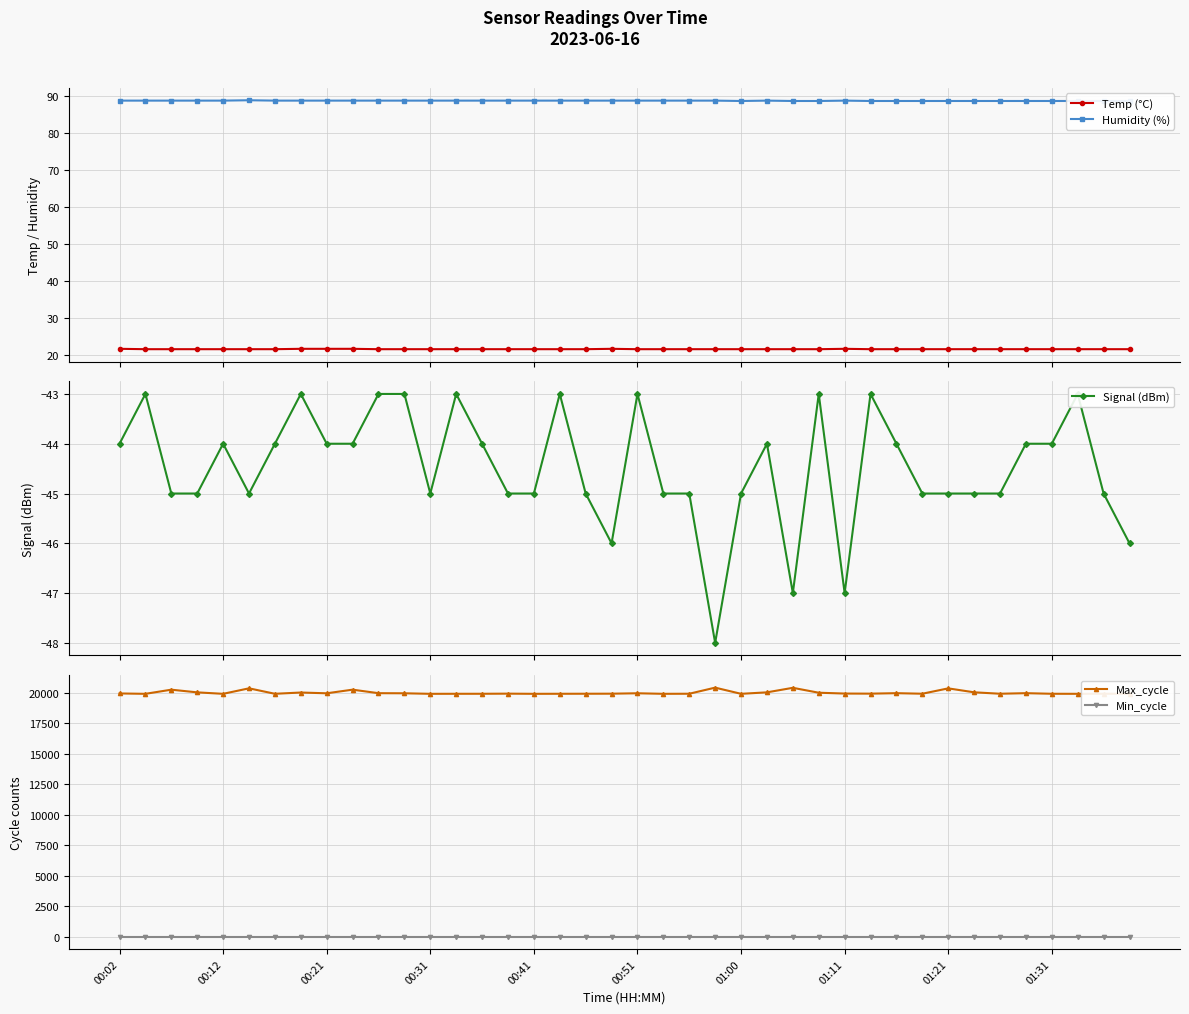

True or false: Min_cycle and Max_cycle cross at least once.

False